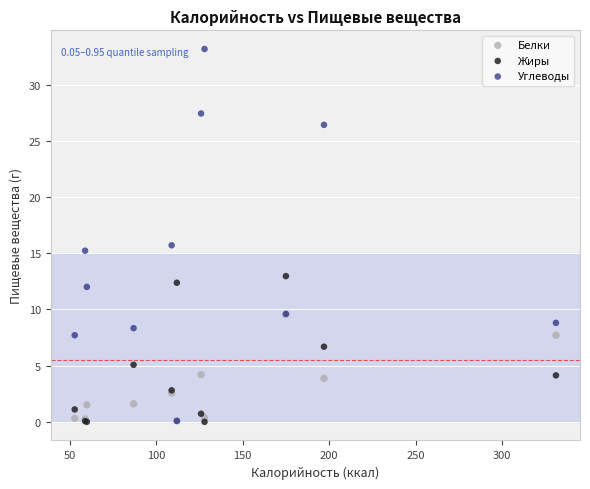

What are all the series names shown in the legend?

Белки, Жиры, Углеводы